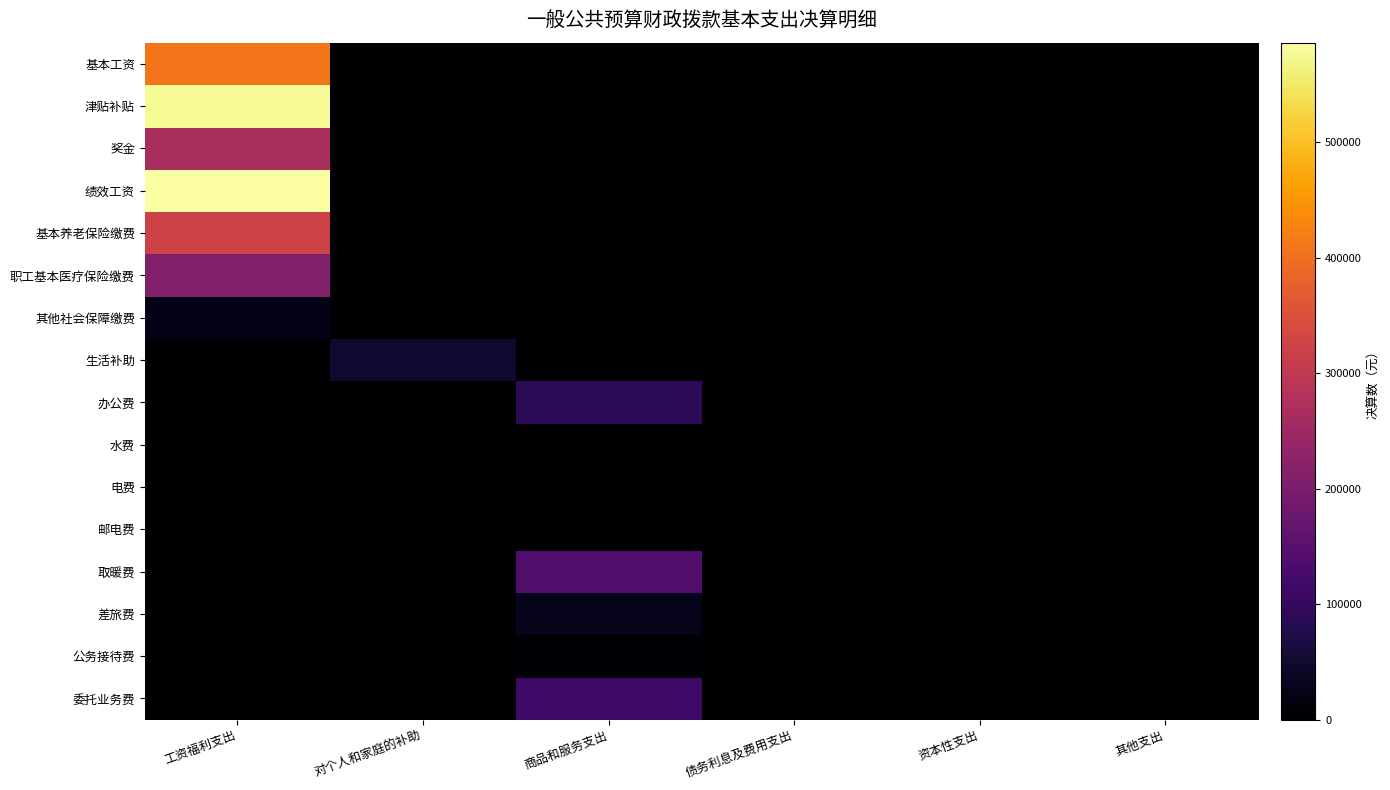

The 办公费 series shows 140492.0 at 商品和服务支出. True or false?

False